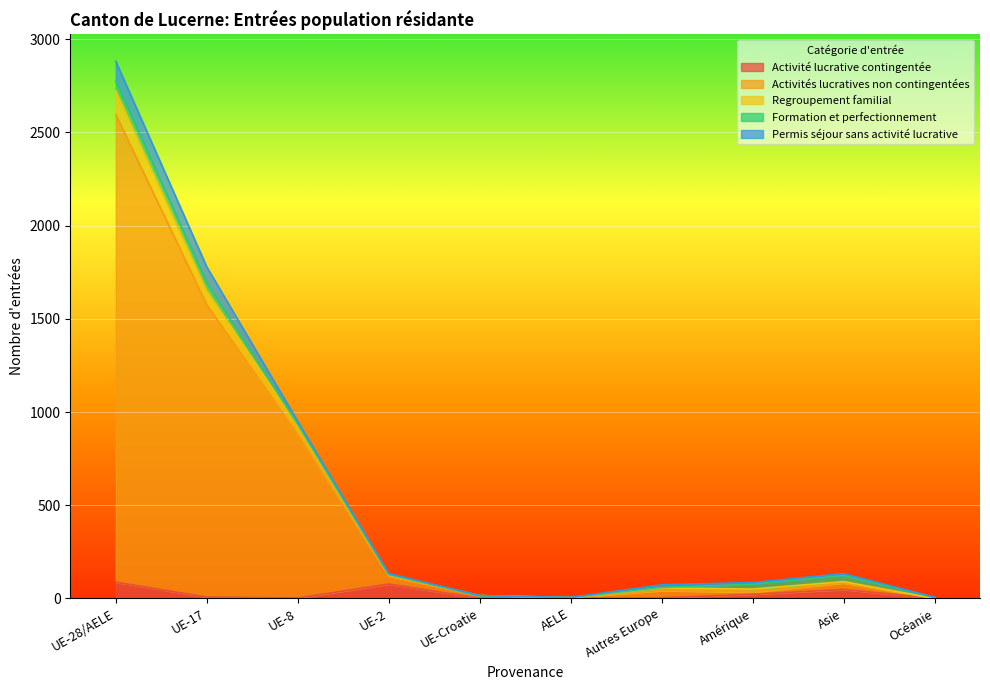

In Activités lucratives non contingentées, how many points are lower than both neighbors (excluding endpoints)?

2